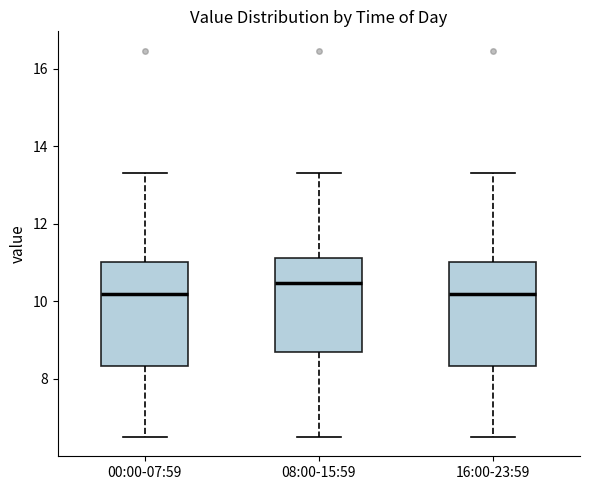

Where is the lower edge of the box for 00:00-07:59 on the y-axis? The values are not printed on the chart, so give them approximately, as read against the axis.

8.4